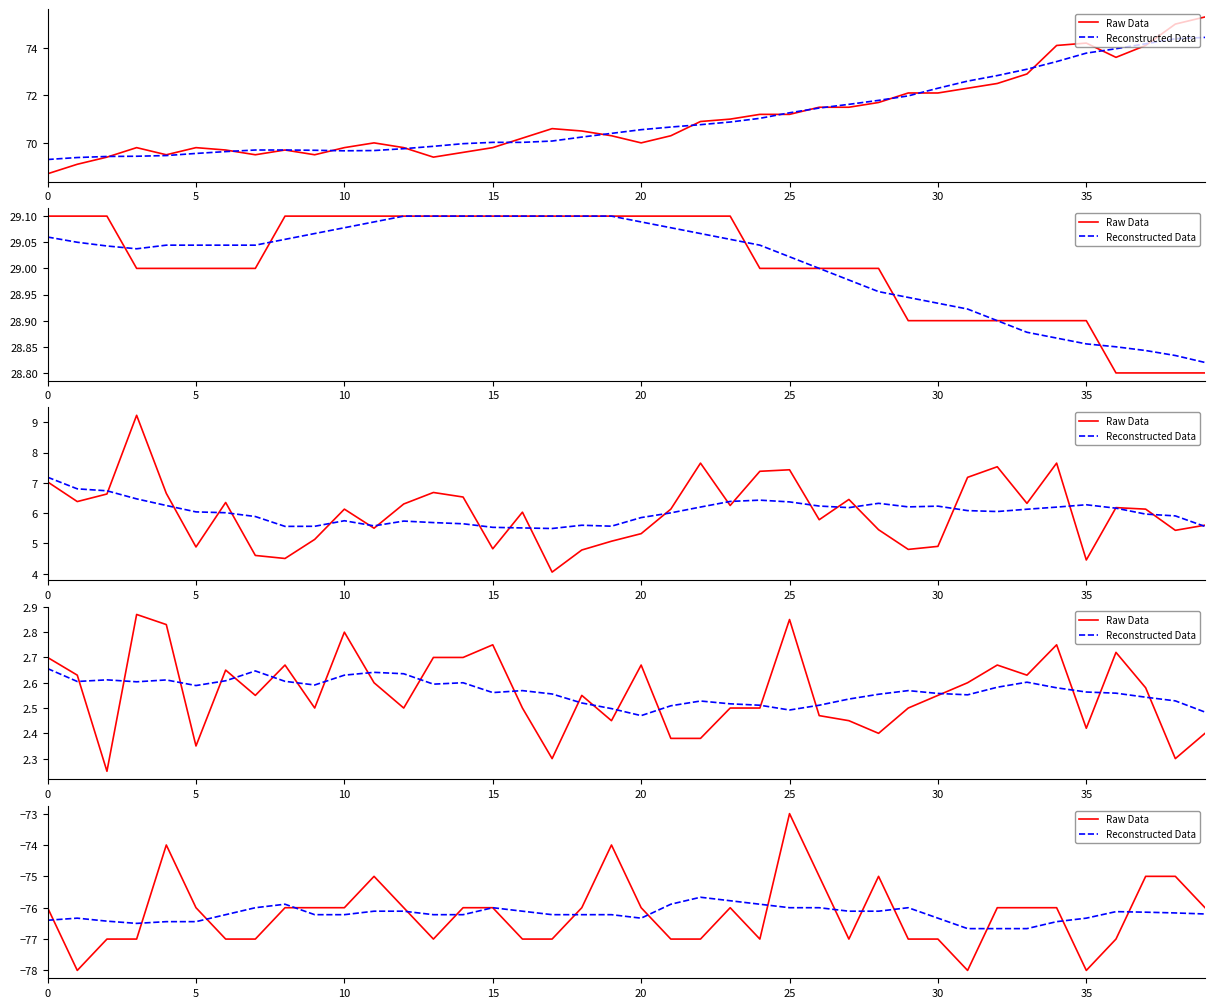

Rank the series by their maximum value, from highest to lowest.

Raw Data, Reconstructed Data